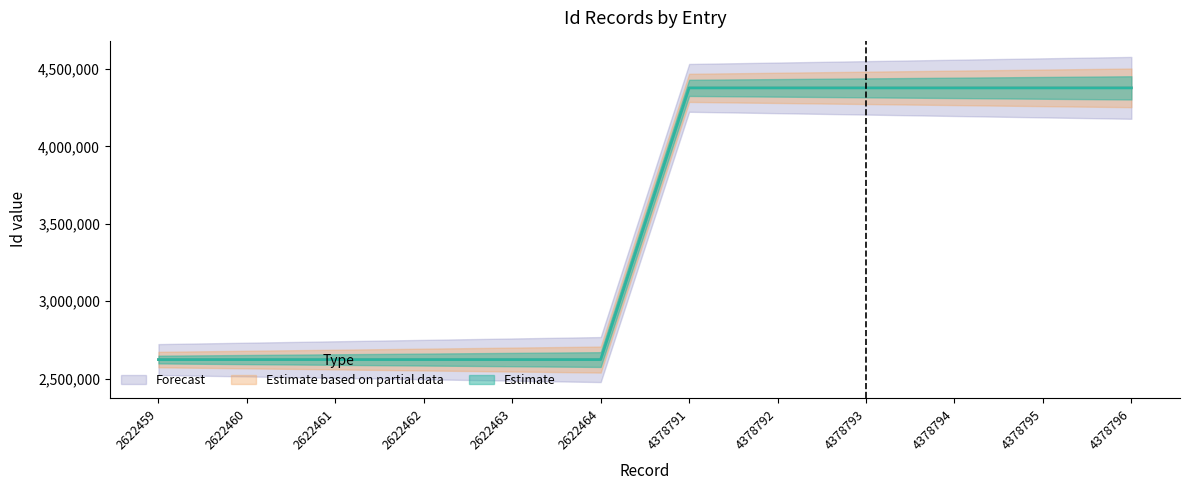

Reading left to right, extract all data points from this chart.

Estimate: 2622459=2622459	2622460=2622460	2622461=2622461	2622462=2622462	2622463=2622463	2622464=2622464	4378791=4378791	4378792=4378792	4378793=4378793	4378794=4378794	4378795=4378795	4378796=4378796
Estimate based on partial data: 2622459=2622459	2622460=2622460	2622461=2622461	2622462=2622462	2622463=2622463	2622464=2622464	4378791=4378791	4378792=4378792	4378793=4378793	4378794=4378794	4378795=4378795	4378796=4378796
Forecast: 2622459=2622459	2622460=2622460	2622461=2622461	2622462=2622462	2622463=2622463	2622464=2622464	4378791=4378791	4378792=4378792	4378793=4378793	4378794=4378794	4378795=4378795	4378796=4378796